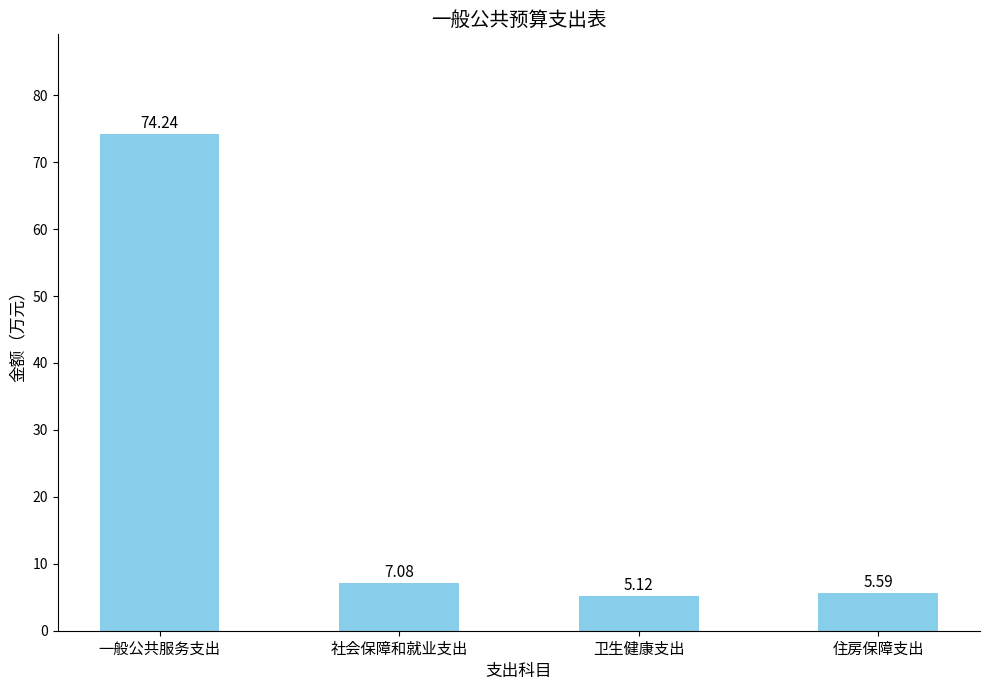

List the labels in order of value, largest first.

一般公共服务支出, 社会保障和就业支出, 住房保障支出, 卫生健康支出